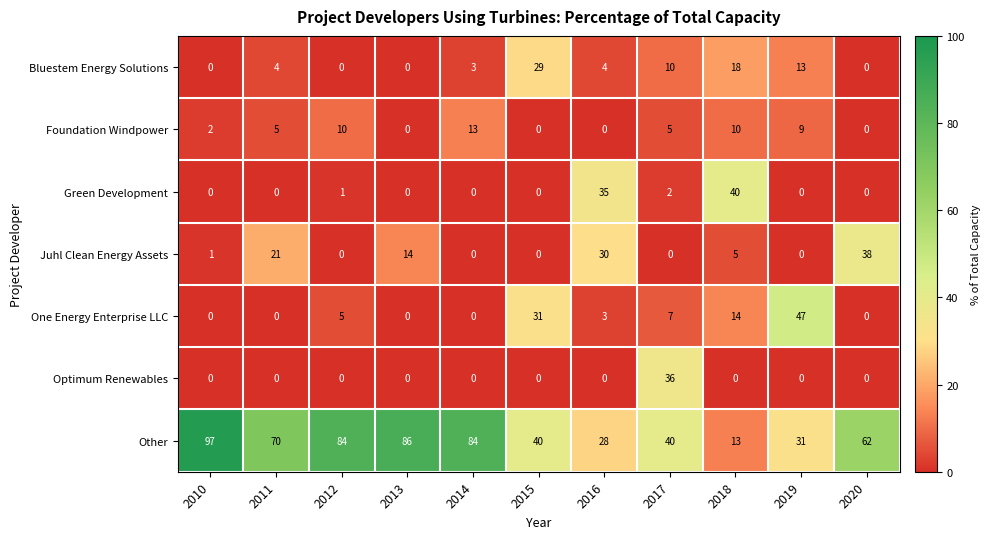

List the series in order of their peak value, lowest first.

Foundation Windpower, Bluestem Energy Solutions, Optimum Renewables, Juhl Clean Energy Assets, Green Development, One Energy Enterprise LLC, Other